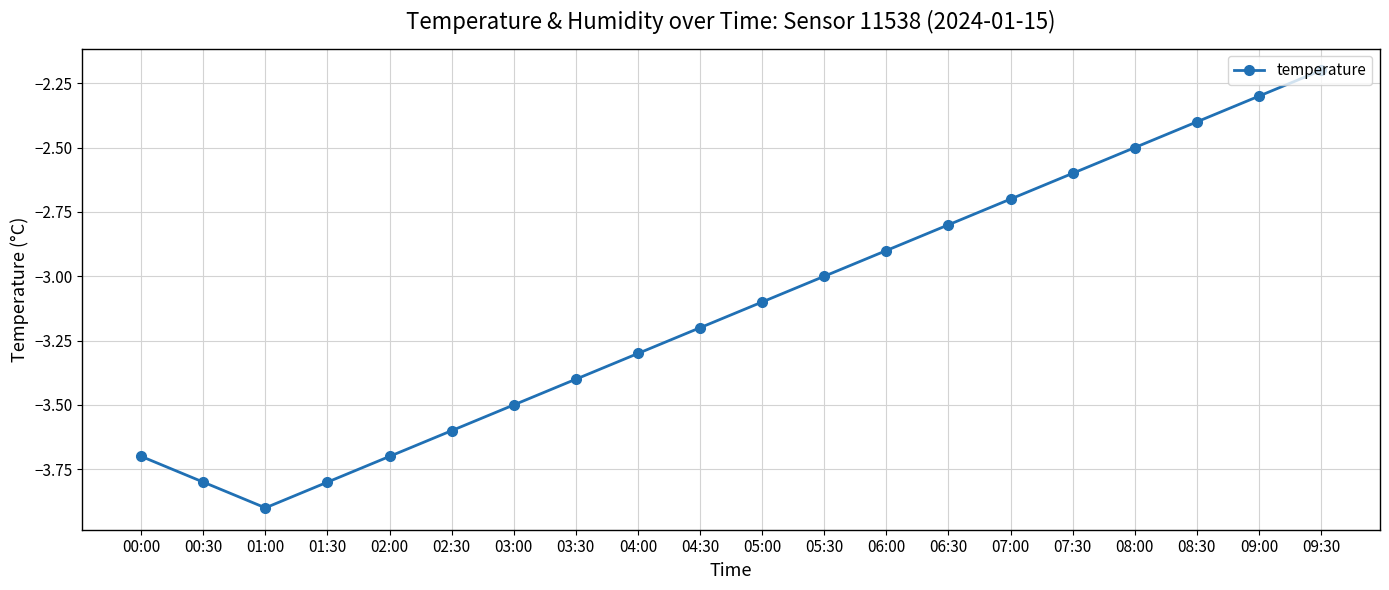

What is the value of the 1st point from the left?

-3.7